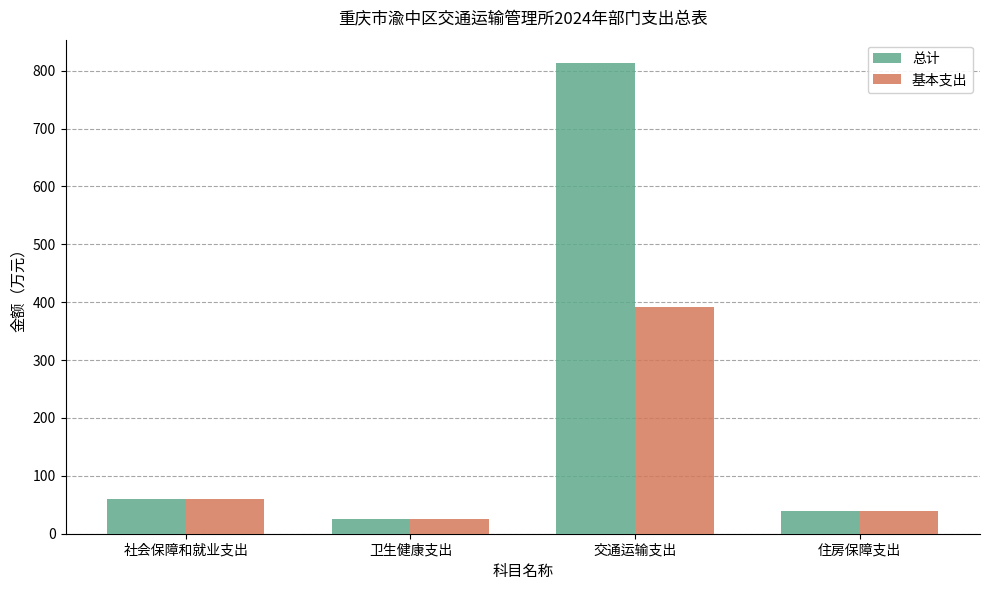

What is the total value across all series at 社会保障和就业支出?

121.1